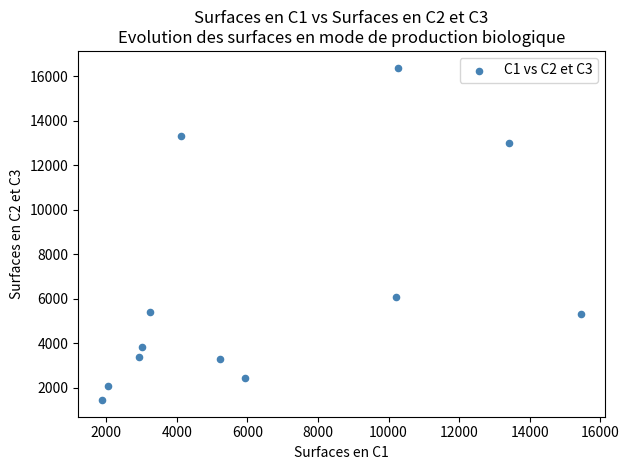

What Y value in the scatter plot is closest to 8918?

6084.9